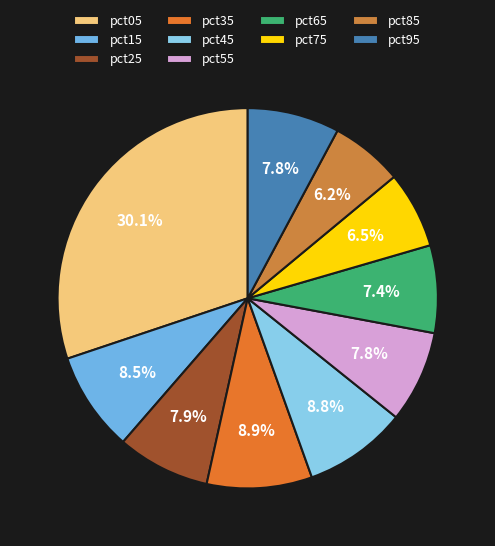

Rank the categories by value from highest to lowest.

pct05, pct35, pct45, pct15, pct25, pct95, pct55, pct65, pct75, pct85